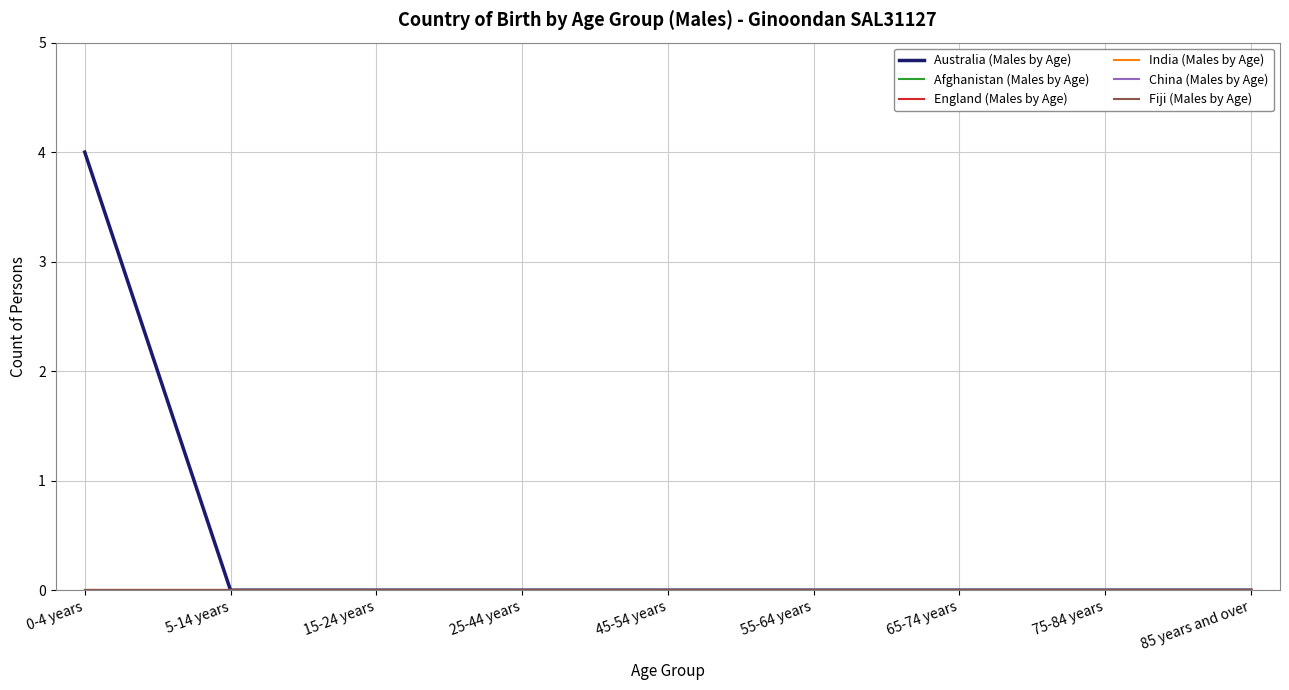

True or false: Afghanistan (Males by Age) has more than 1 interior local peaks.

False